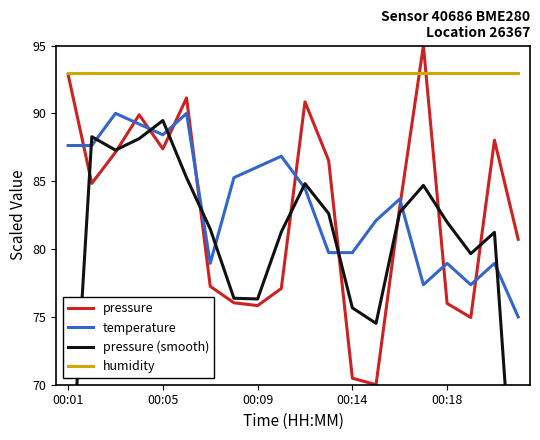

Where does the temperature series first go above 84?

00:01